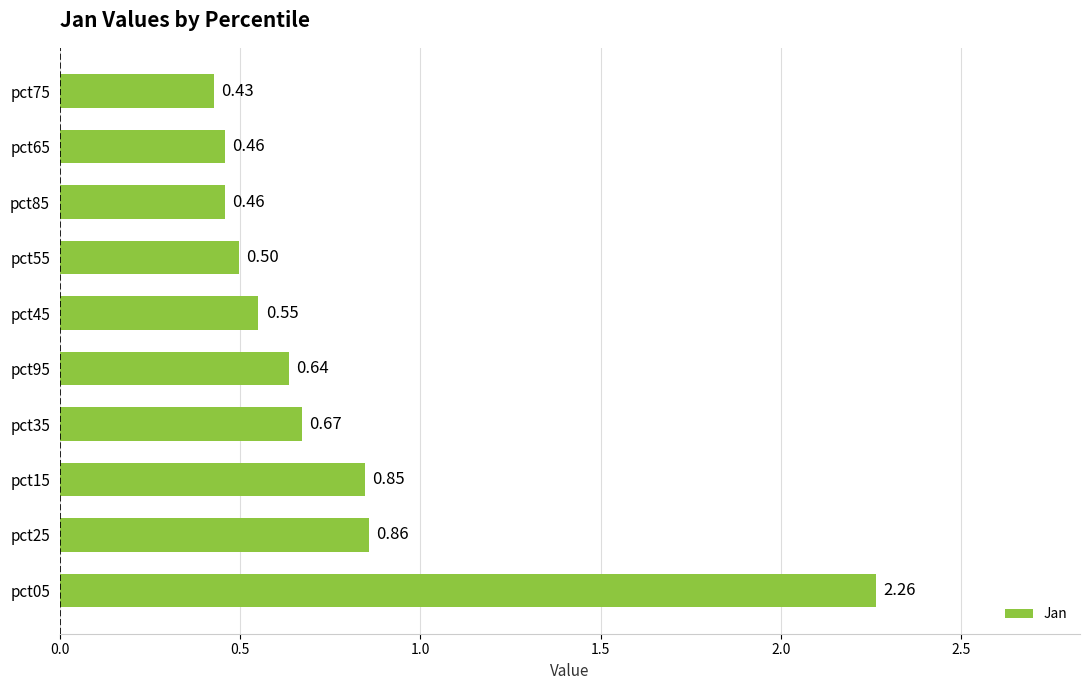

How many bars are there in total?

10